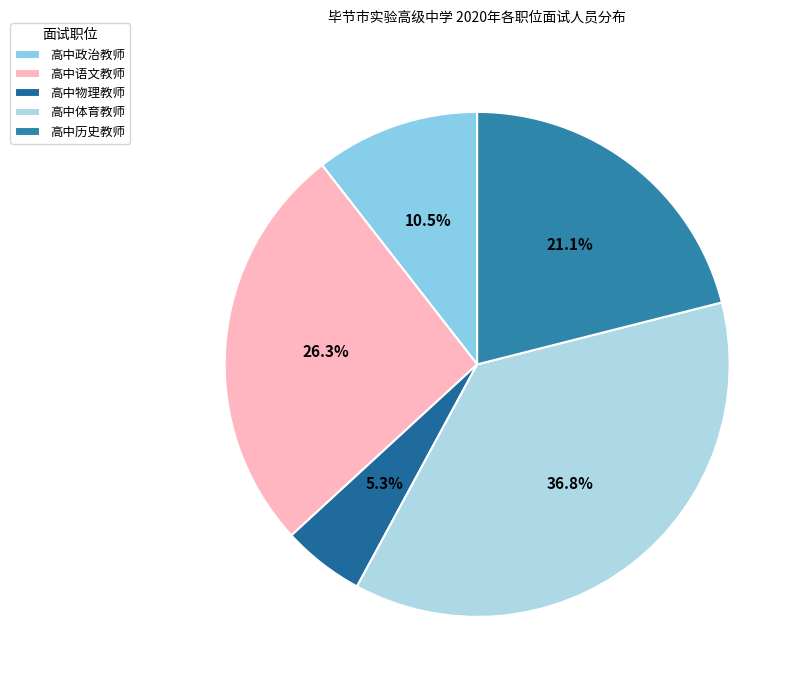

How many slices are in this pie chart?

5